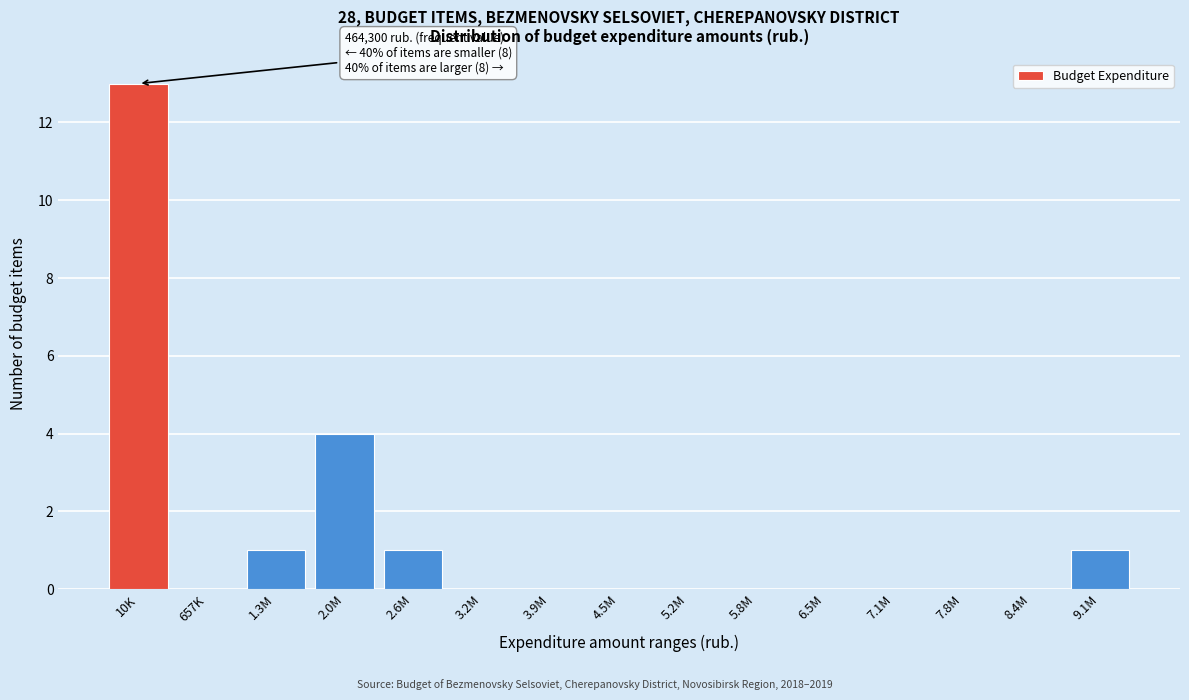

Reading left to right, extract all data points from this chart.

10K=13	657K=0	1.3M=1	2.0M=4	2.6M=1	3.2M=0	3.9M=0	4.5M=0	5.2M=0	5.8M=0	6.5M=0	7.1M=0	7.8M=0	8.4M=0	9.1M=1